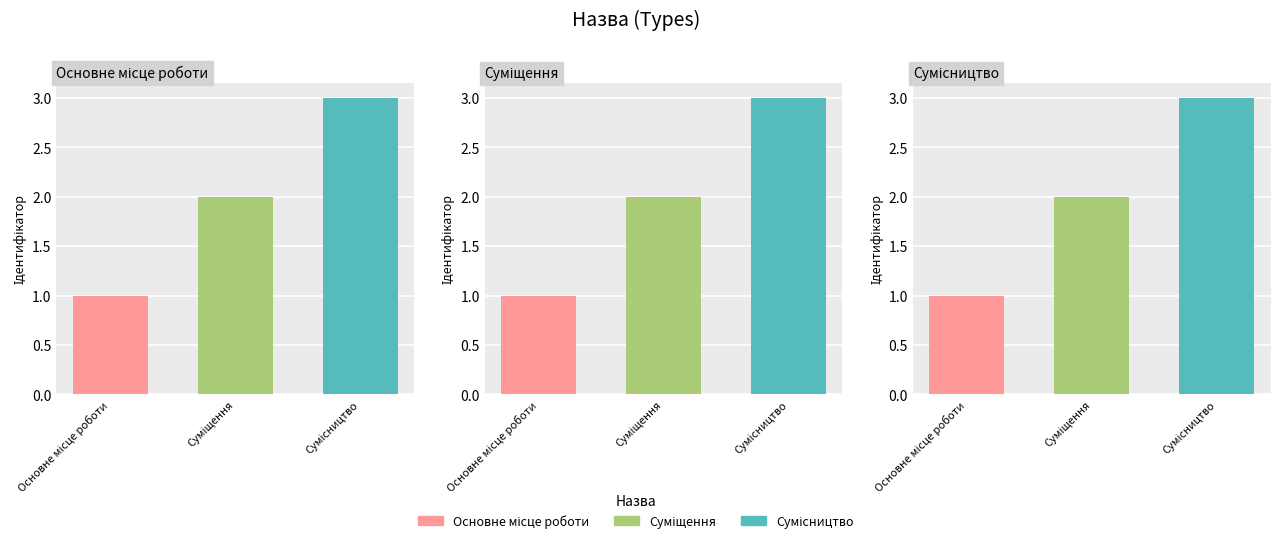

Reading left to right, extract all data points from this chart.

Основне місце роботи=1	Суміщення=2	Сумісництво=3